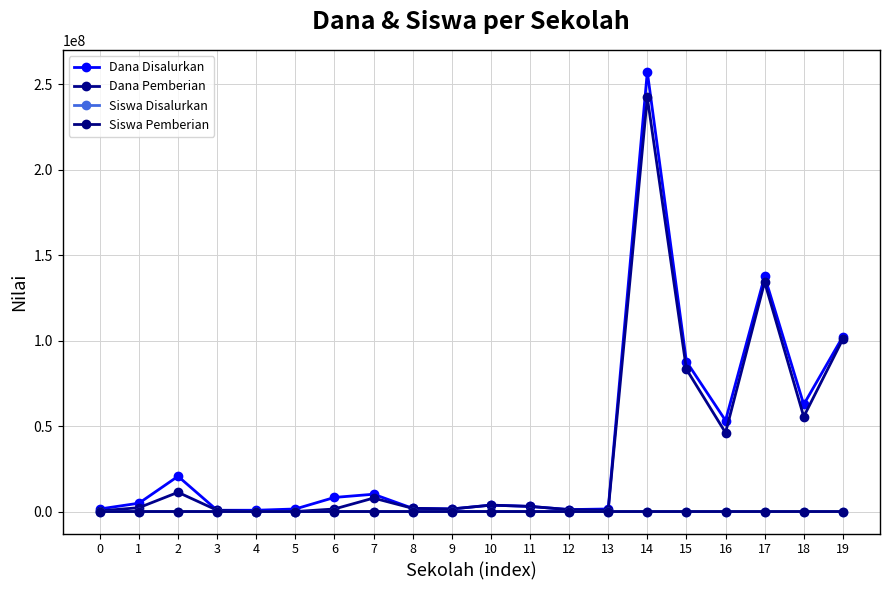

Does the chart have visible grid lines?

Yes